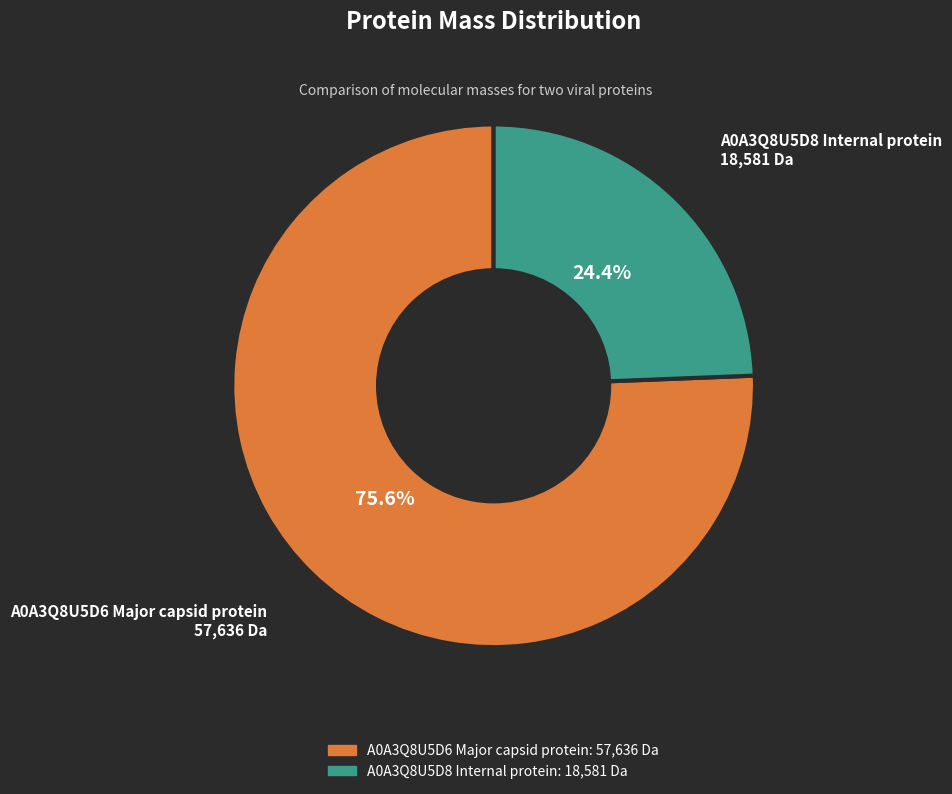

Which has a higher value, A0A3Q8U5D8 Internal protein or A0A3Q8U5D6 Major capsid protein?

A0A3Q8U5D6 Major capsid protein